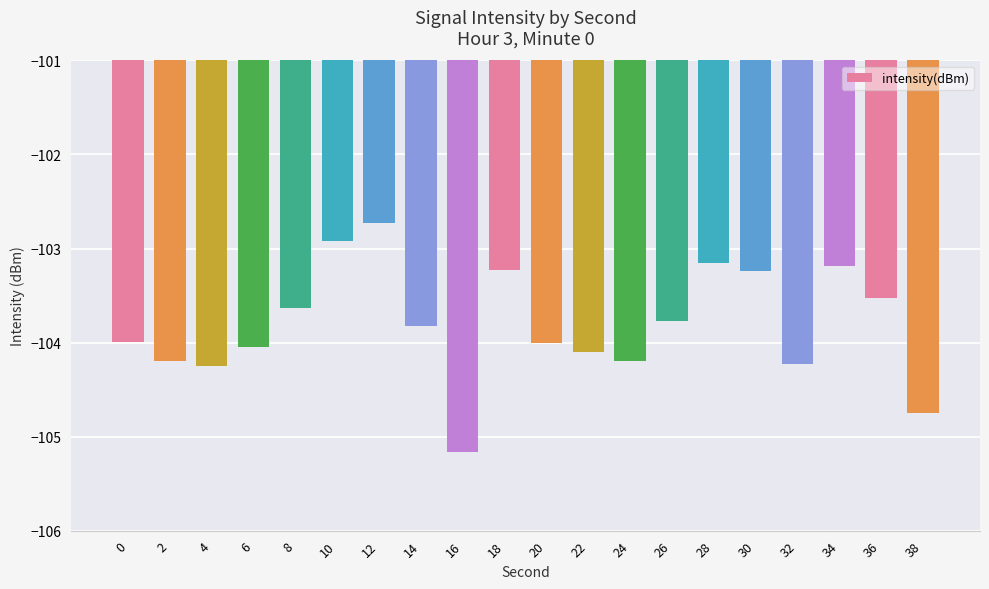

How many distinct data groups are displayed?

1